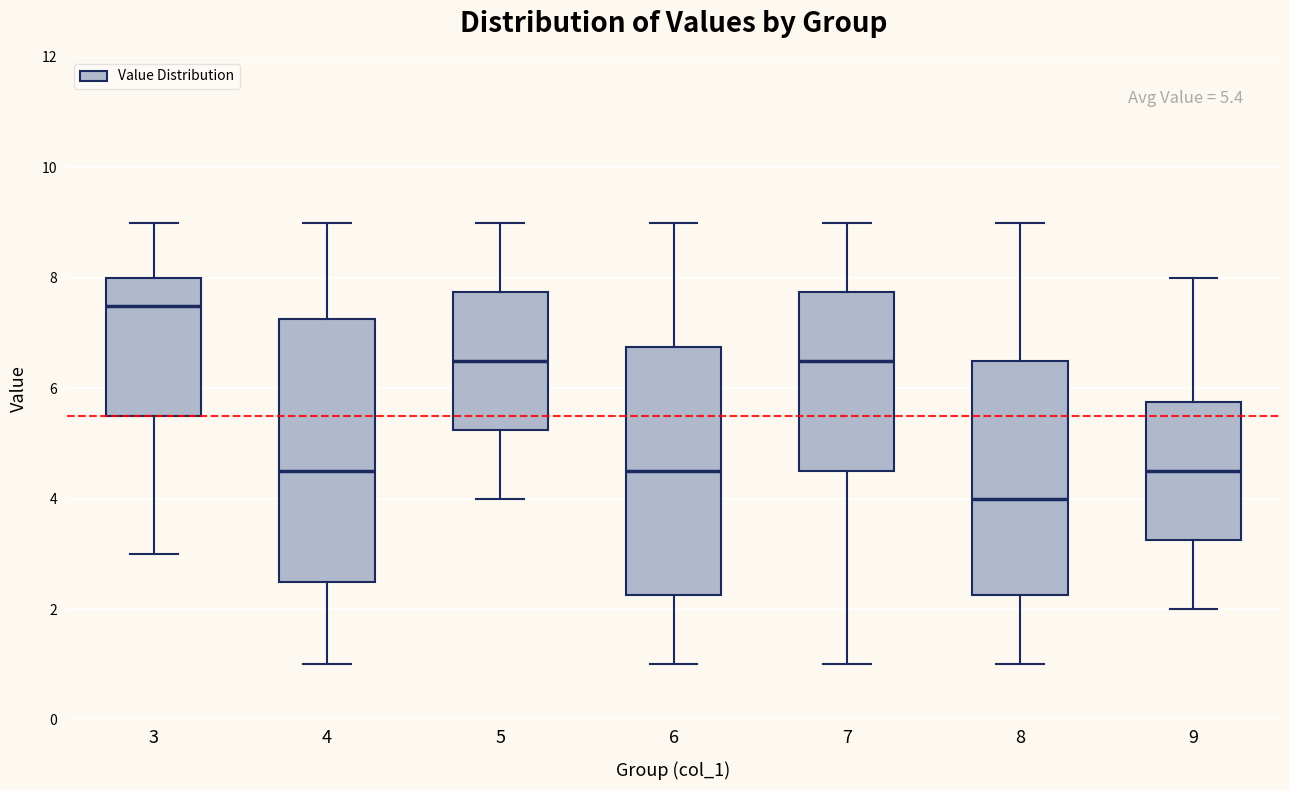

Which box's median line is the lowest?

8